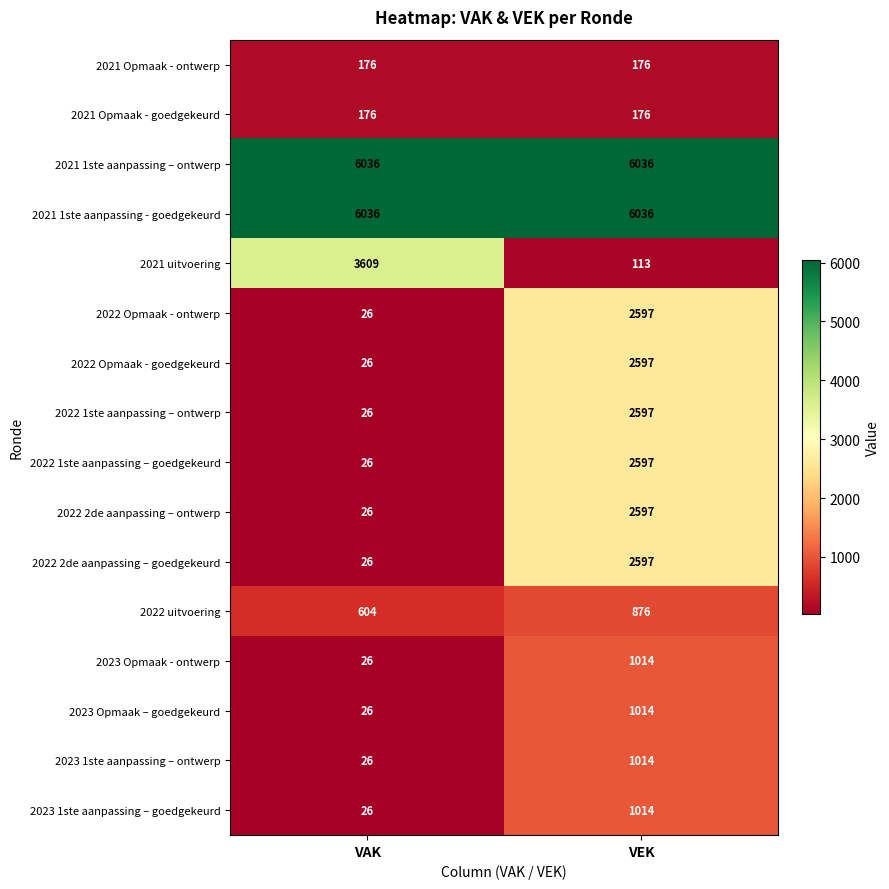

List the labels in order of 2023 1ste aanpassing – ontwerp value, smallest first.

VAK, VEK